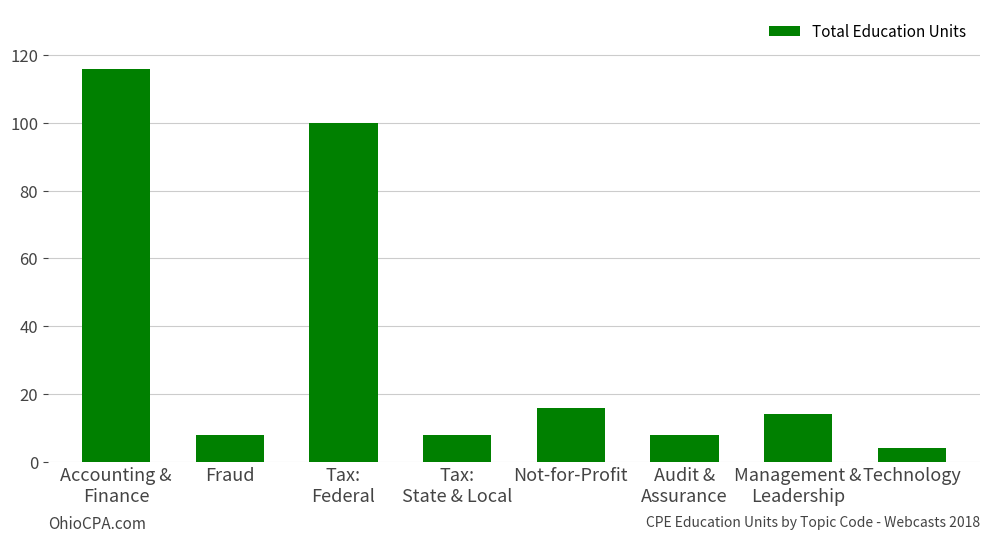

What is the average value?

34